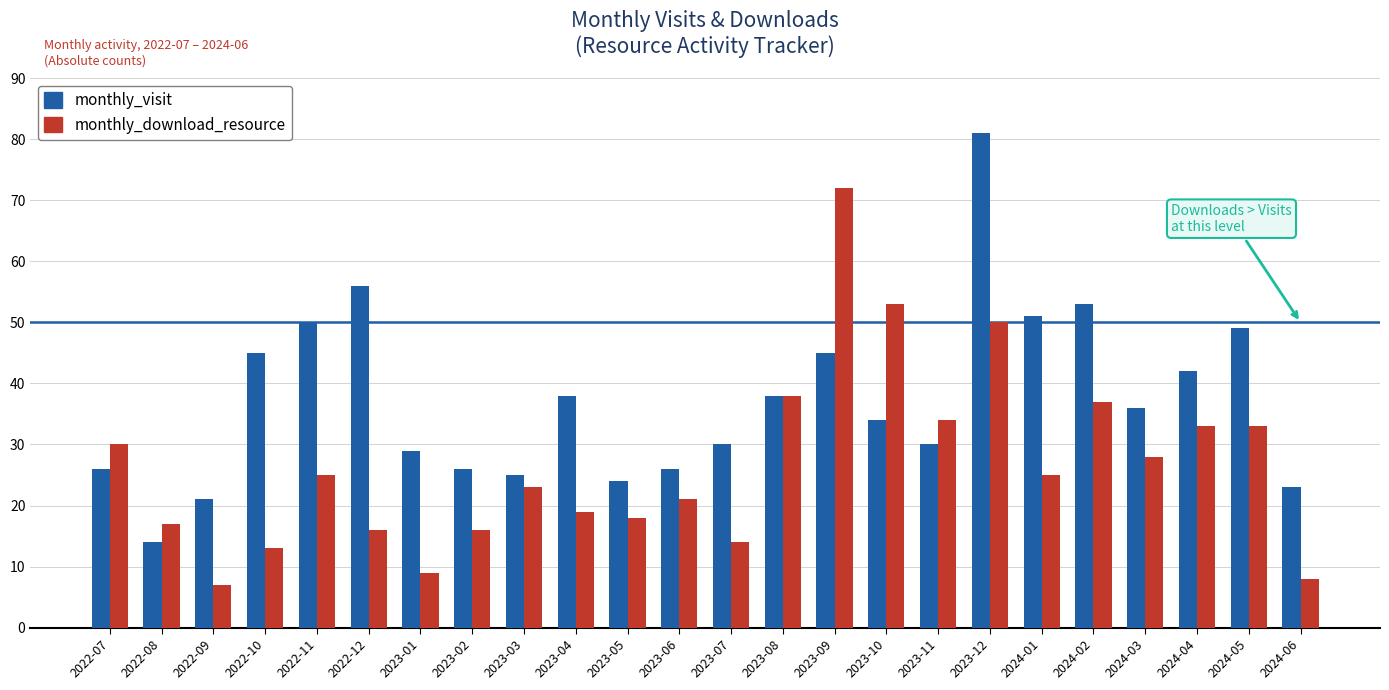

At which category is the sum across all series the highest?

2023-12